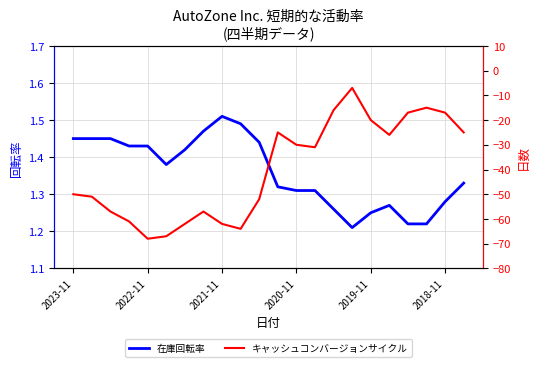

Reading left to right, transcribe all the data shown in this chart.

在庫回転率: 1.4	1.4	1.4	1.4	1.4	1.4	1.4	1.5	1.5	1.5	1.4	1.3	1.3	1.3	1.3	1.2	1.2	1.3	1.2	1.2	1.3	1.3
キャッシュコンバージョンサイクル: -50.0	-51.0	-57.0	-61.0	-68.0	-67.0	-62.0	-57.0	-62.0	-64.0	-52.0	-25.0	-30.0	-31.0	-16.0	-7.0	-20.0	-26.0	-17.0	-15.0	-17.0	-25.0